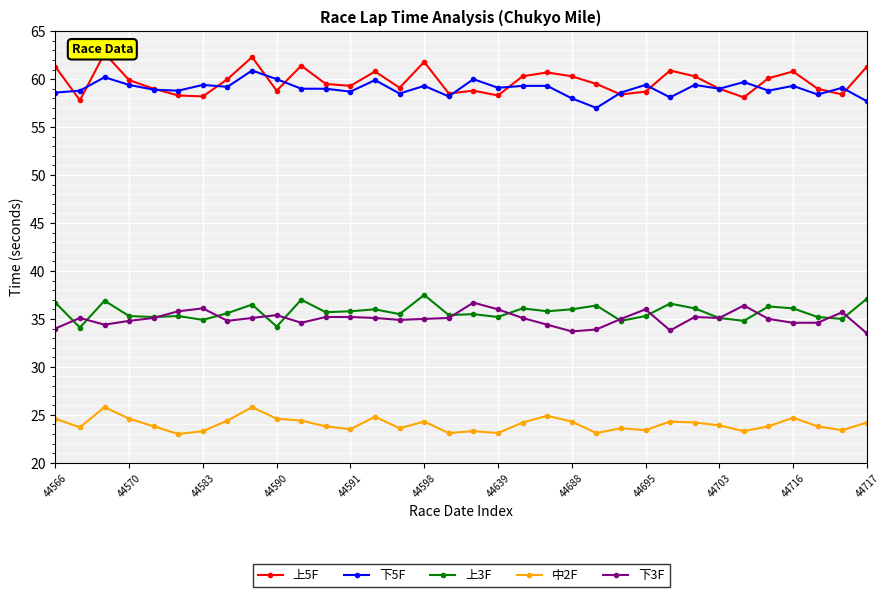

What is the difference between the highest and lowest values at 17?

36.7